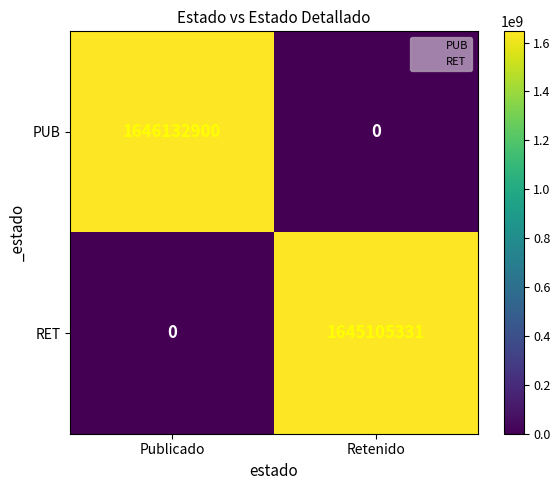

How many series are shown in this chart?

2